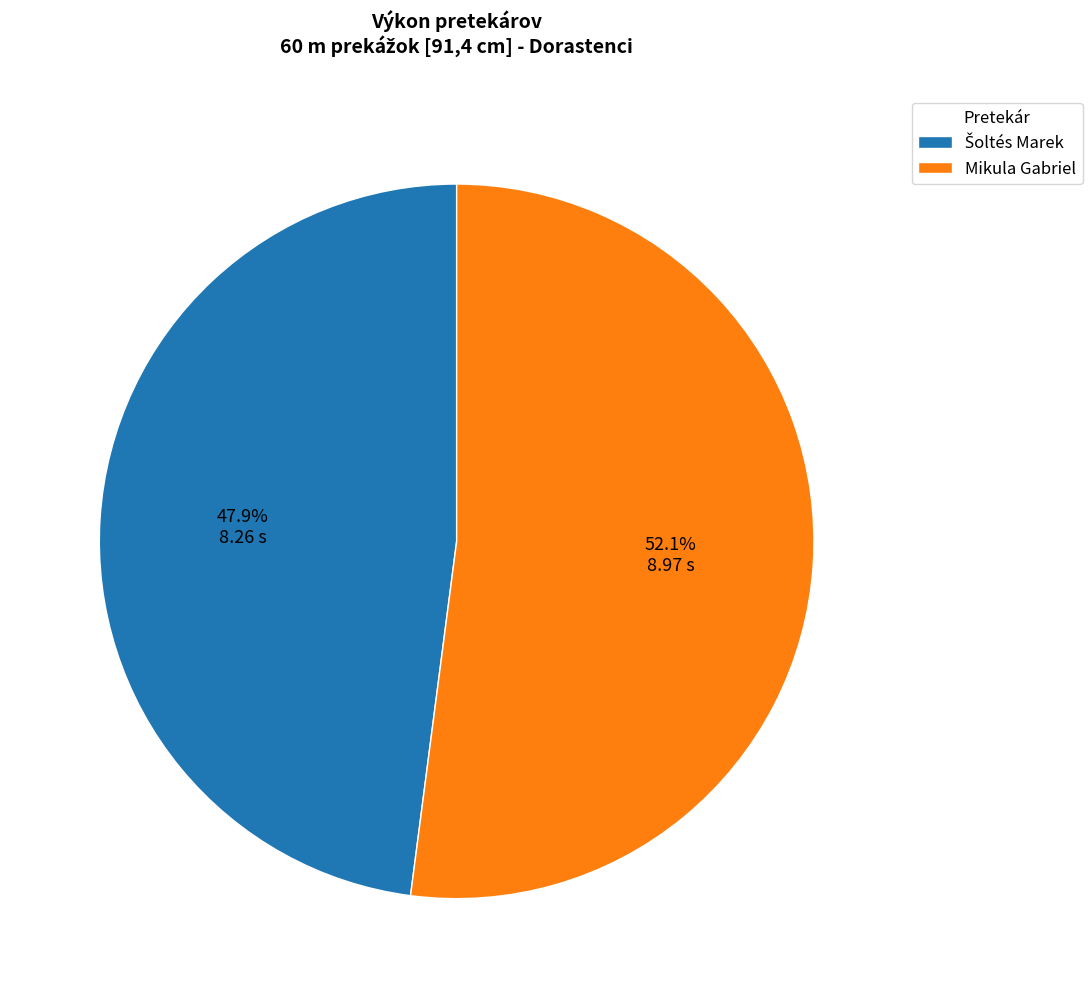

Which slice represents more than half of the pie?

Mikula Gabriel